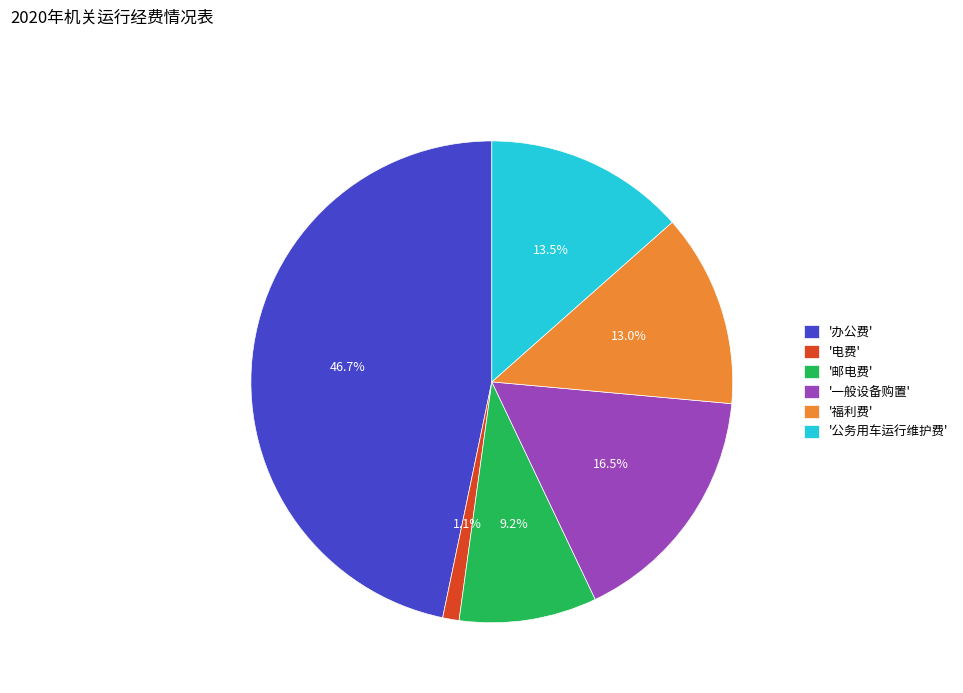

Count the number of slices in the pie.

6